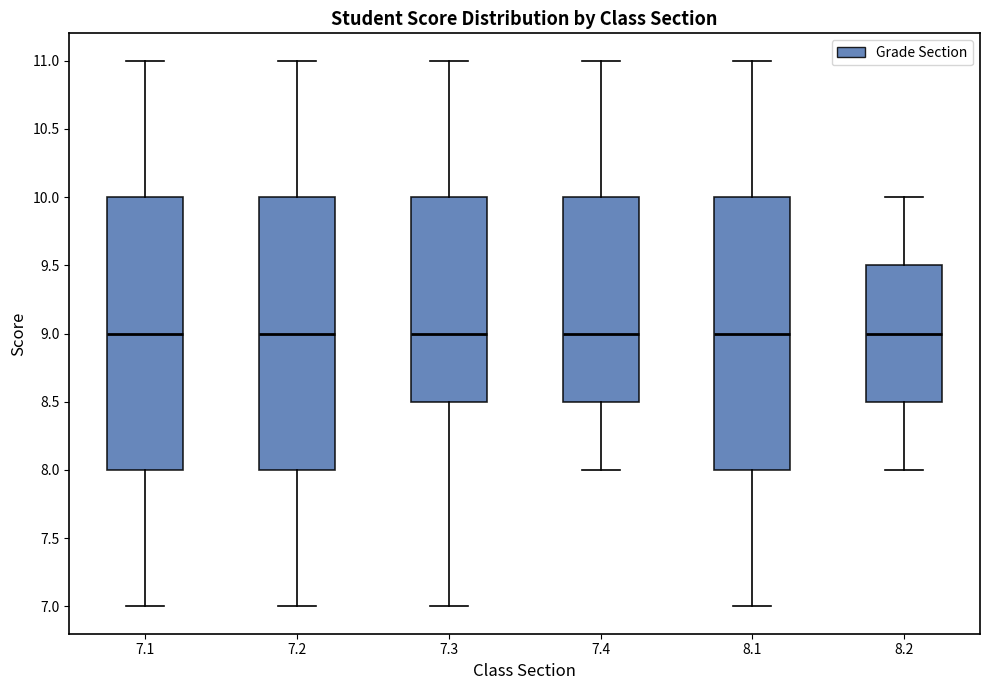

Reading left to right, transcribe this box plot: for each box, give where its median line is, the range the box spans, and where its two whiskers end, as read against the y-axis. The values are not printed on the chart, so give them approximately, as read against the axis.

7.1: median 9.0, box 8.0 to 10.0, whiskers 7.0 to 11.0
7.2: median 9.0, box 8.0 to 10.0, whiskers 7.0 to 11.0
7.3: median 9.0, box 8.5 to 10.0, whiskers 7.0 to 11.0
7.4: median 9.0, box 8.5 to 10.0, whiskers 8.0 to 11.0
8.1: median 9.0, box 8.0 to 10.0, whiskers 7.0 to 11.0
8.2: median 9.0, box 8.5 to 9.5, whiskers 8.0 to 10.0